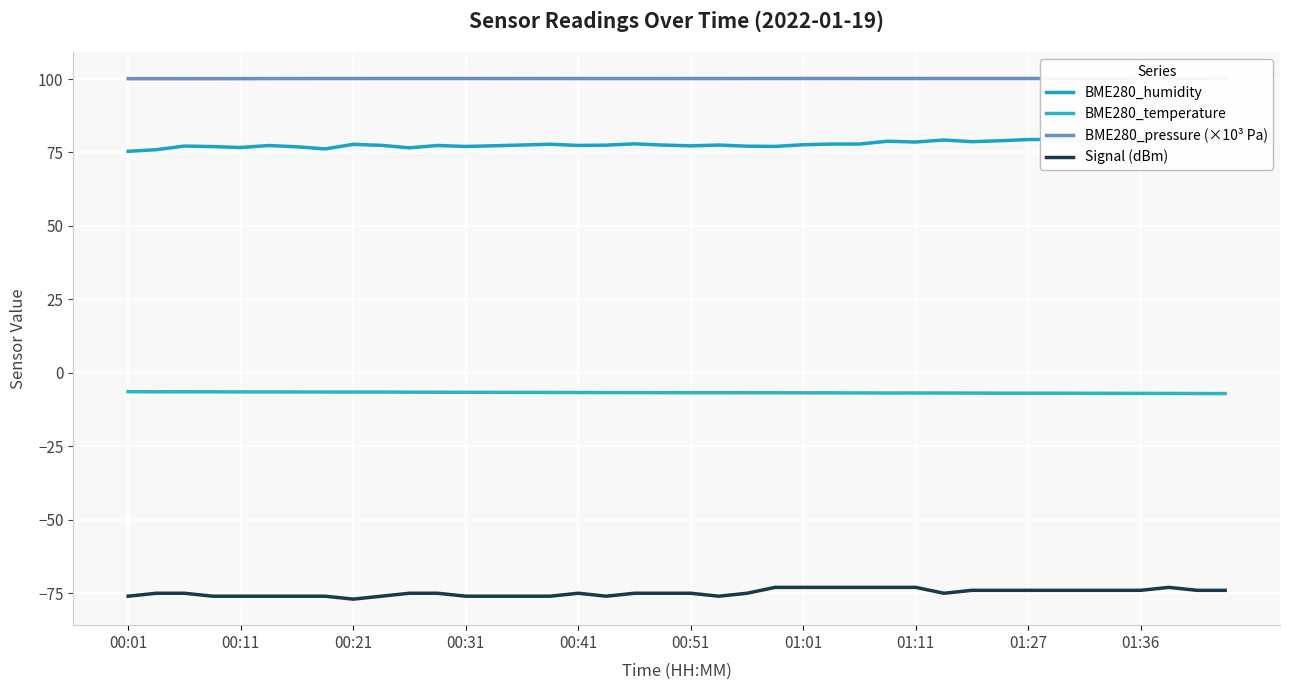

True or false: BME280_pressure (×10³ Pa) and BME280_temperature cross at least once.

False